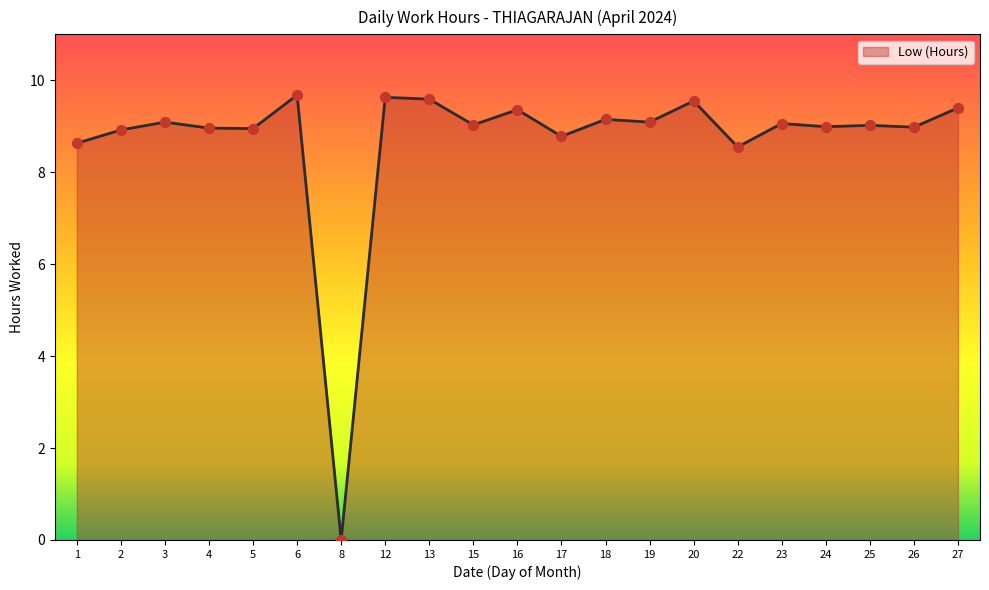

Which has a higher value, 4 or 3?

3